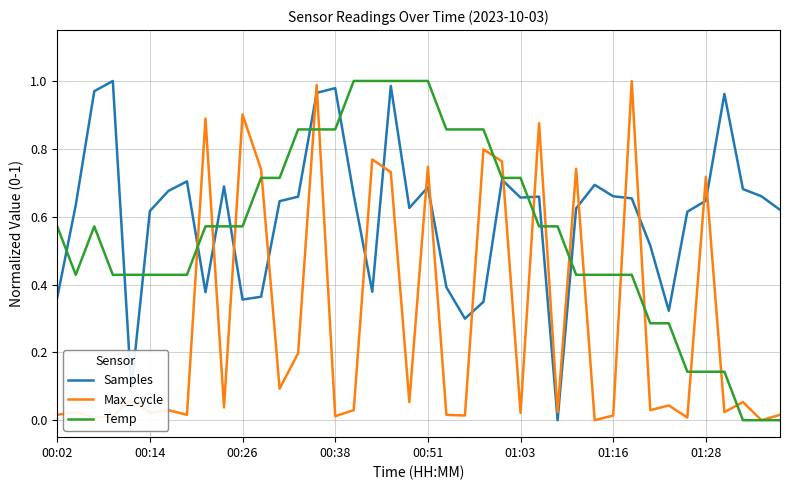

How many intersections are there between Samples and Max_cycle?

18